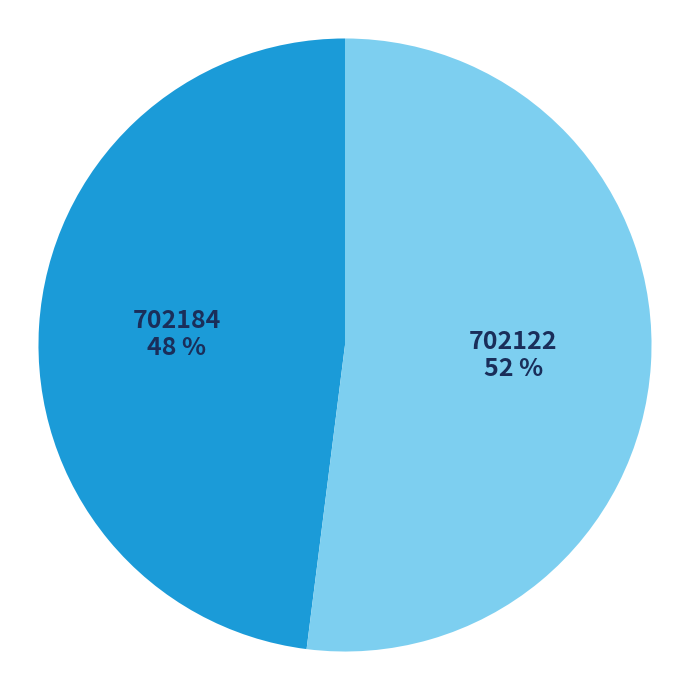

True or false: 702122 accounts for 64% of the total.

False